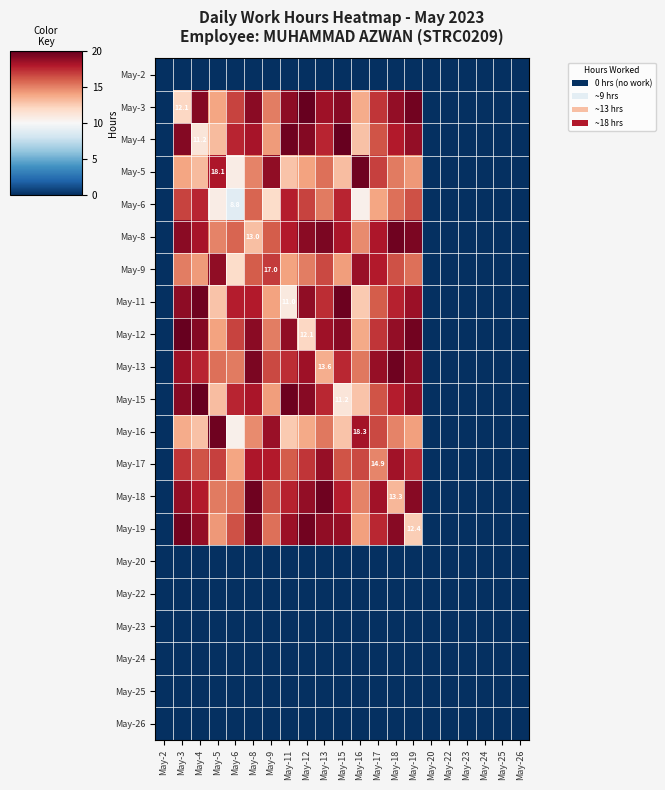

At May-9, list the series in order from smallest to largest.

May-2, May-20, May-22, May-23, May-24, May-25, May-26, May-6, May-11, May-15, May-4, May-3, May-12, May-19, May-8, May-18, May-13, May-9, May-17, May-16, May-5